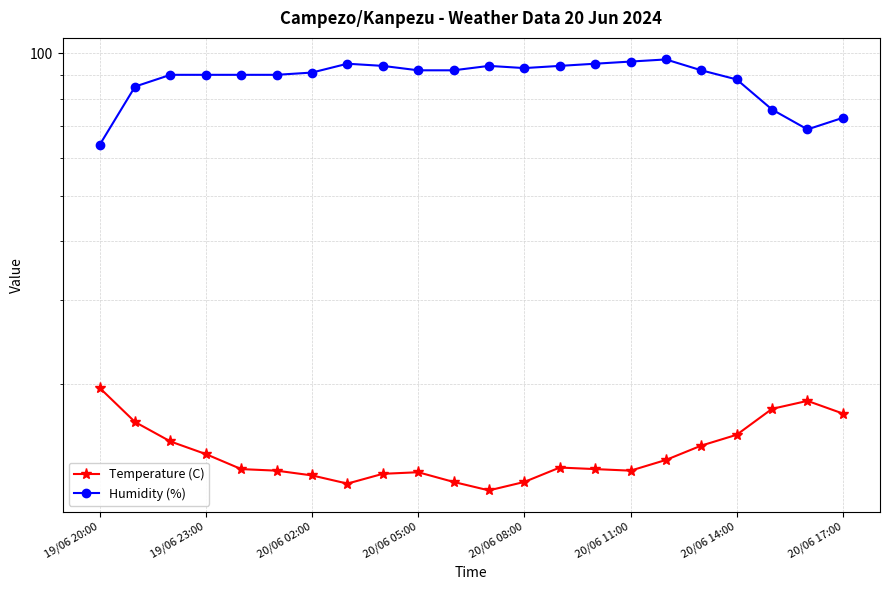

Reading right to left, extract all data points from this chart.

Temperature (C): 17.3	18.4	17.7	15.6	14.8	13.8	13.1	13.2	13.3	12.4	11.9	12.4	13.0	12.9	12.3	12.8	13.1	13.2	14.2	15.1	16.6	19.6
Humidity (%): 73.0	69.0	76.0	88.0	92.0	97.0	96.0	95.0	94.0	93.0	94.0	92.0	92.0	94.0	95.0	91.0	90.0	90.0	90.0	90.0	85.0	64.0